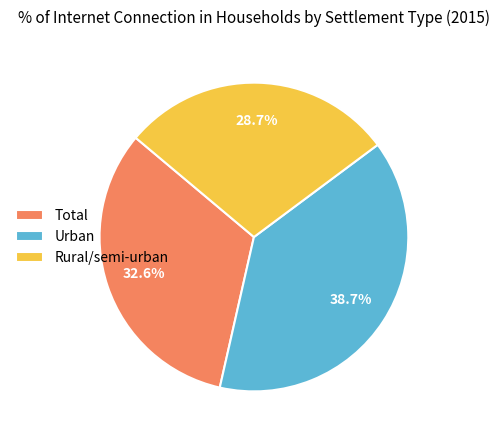

How many segments does this pie chart have?

3